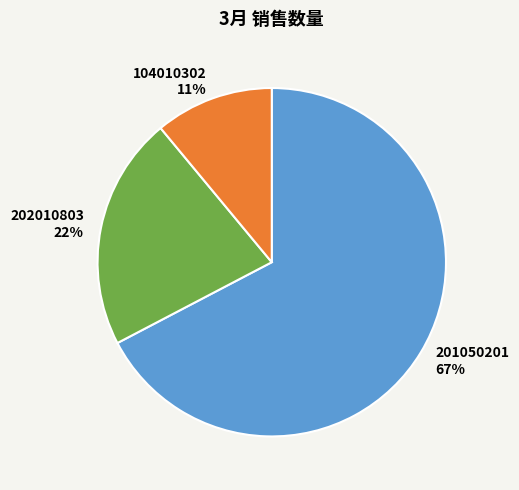

Which slice is the largest?

201050201